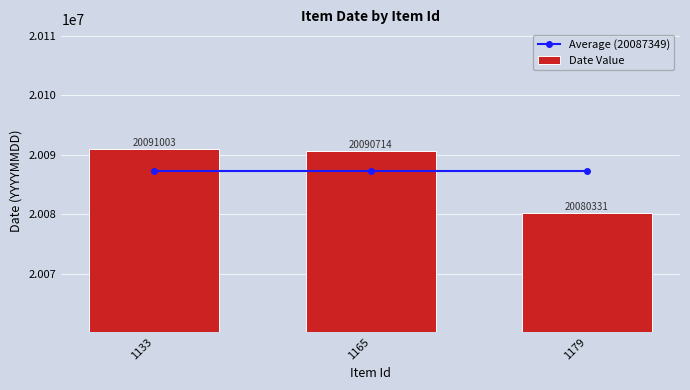

Which series has the largest total across all categories?

Average (20087349)